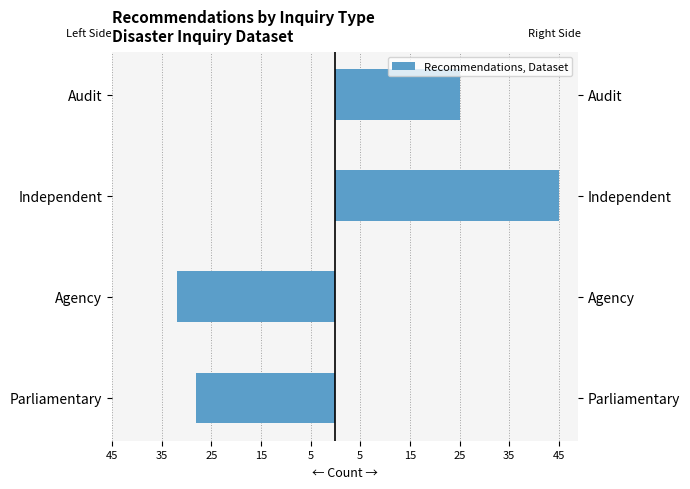

Does the chart contain stacked bars?

No